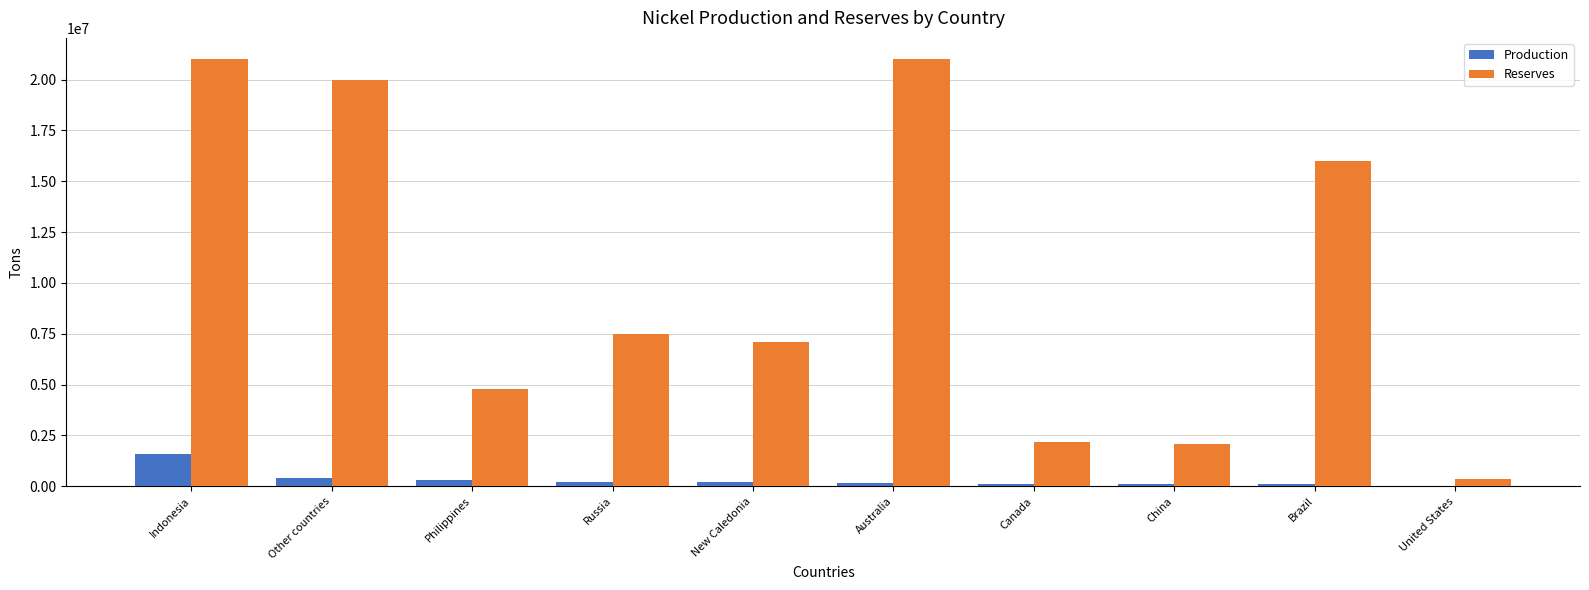

Where does the Reserves series first go above 7500000?

Indonesia